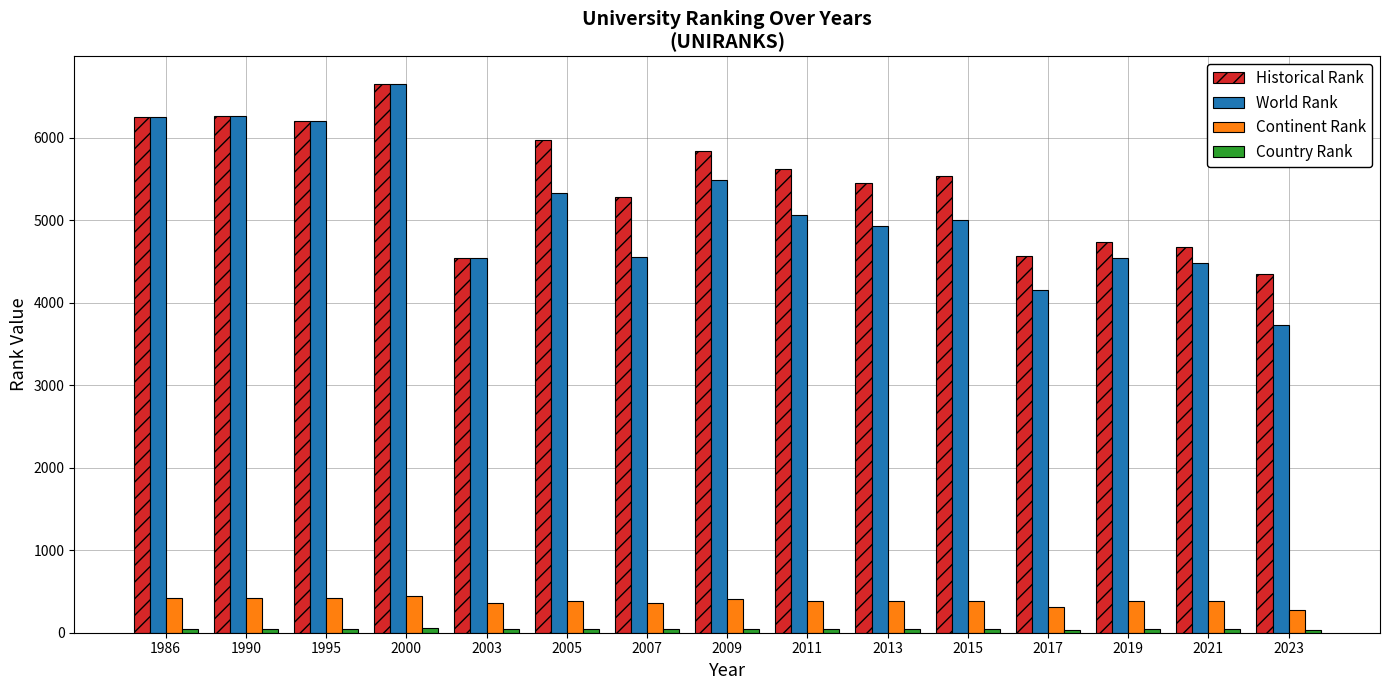

What is the average value of the Historical Rank series?

5463